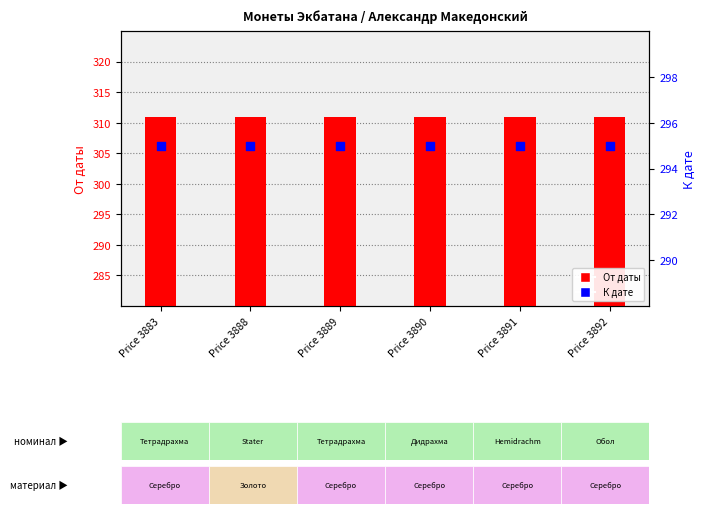

At which category is the sum across all series the highest?

Price 3883